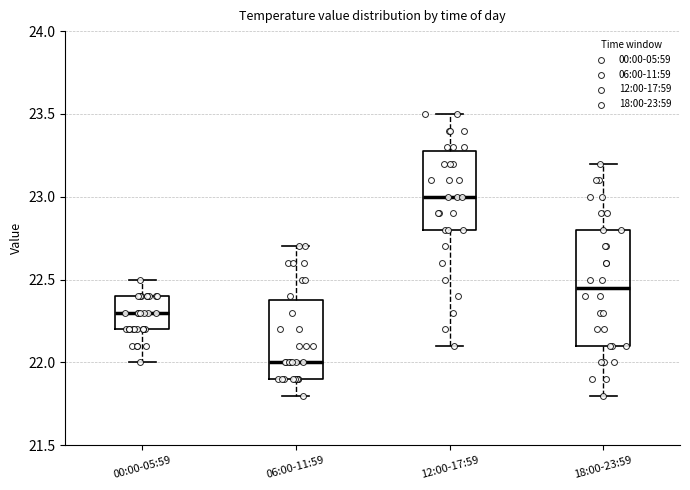

Which box has the lowest median line?

06:00-11:59